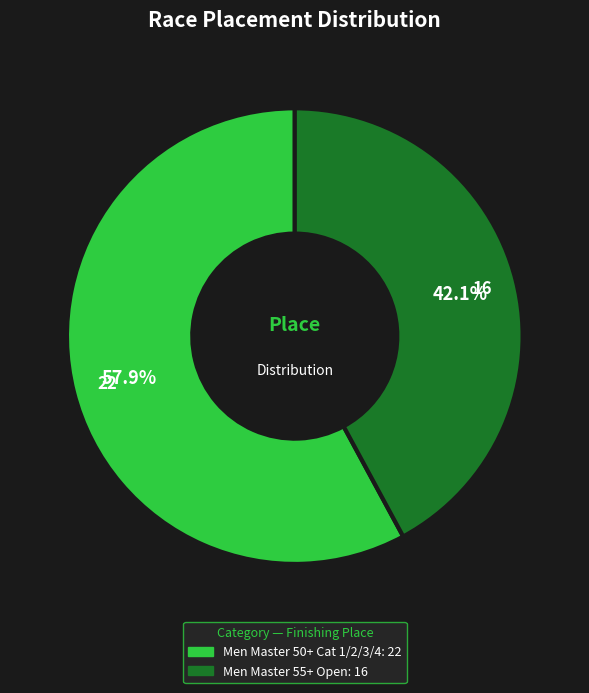

How many slices are in this pie chart?

2